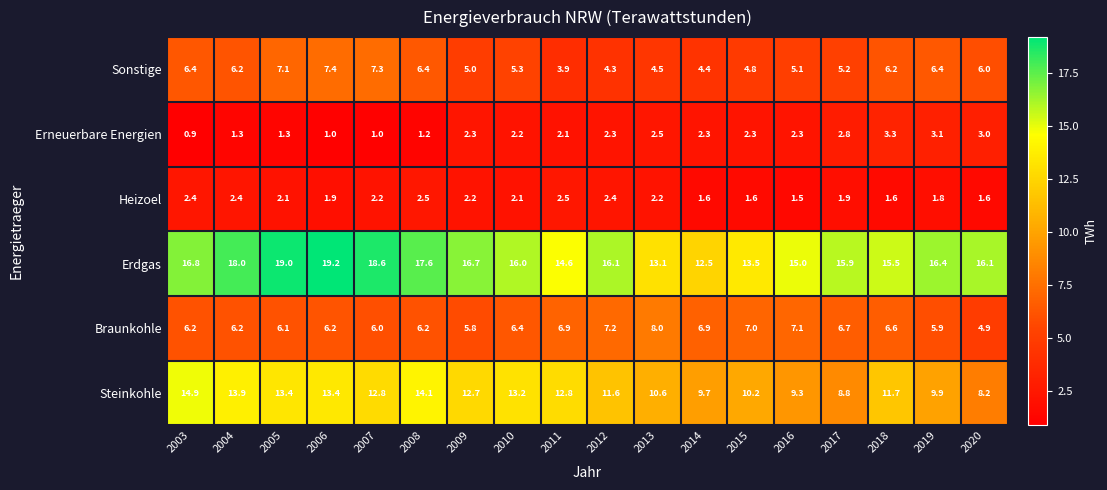

The Heizoel series shows 3.8 at 2009. True or false?

False